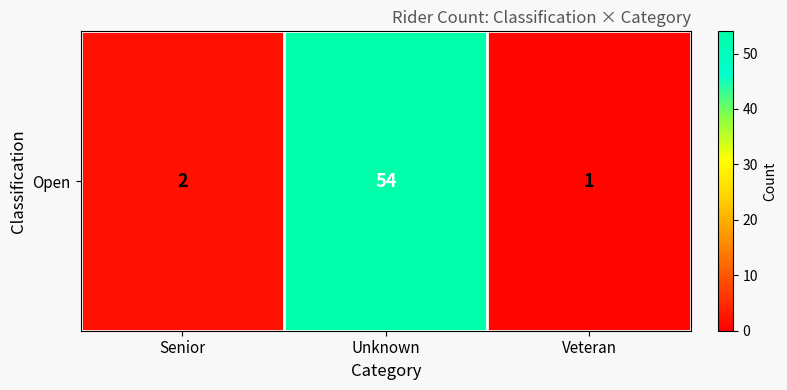

The chart shows a value of 2 at Senior. True or false?

True